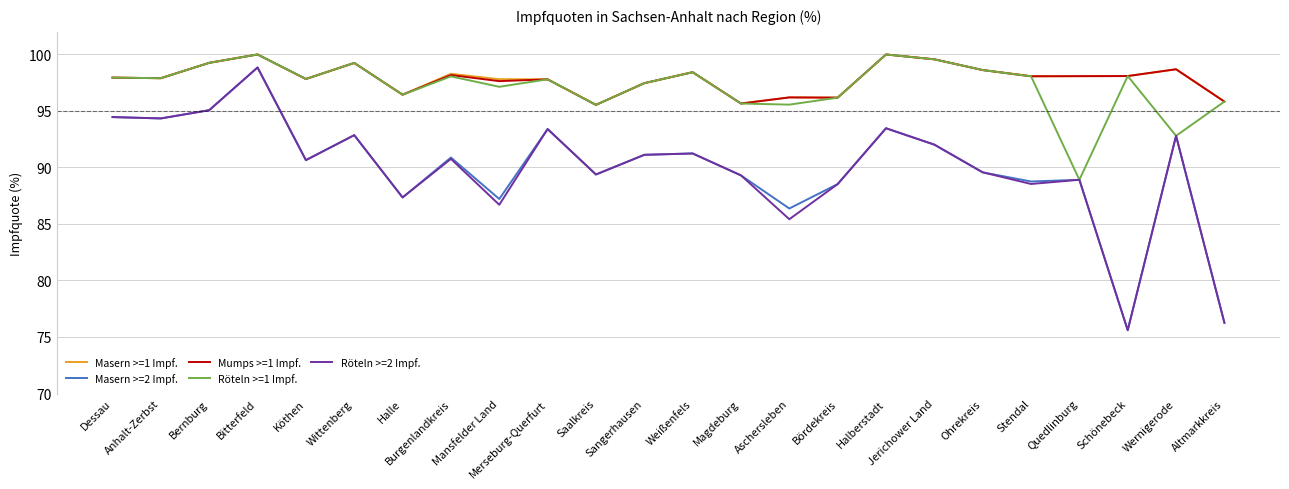

What is the greatest value displayed?

100.0